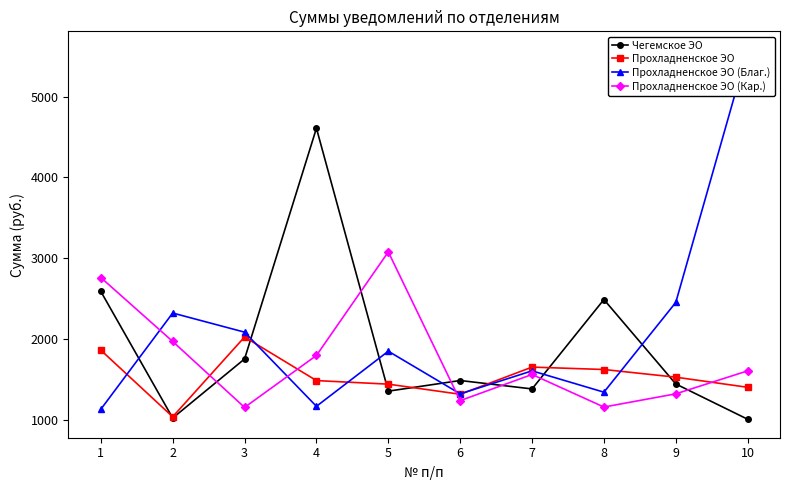

What is the highest value of the Прохладненское ЭО series?

2024.2